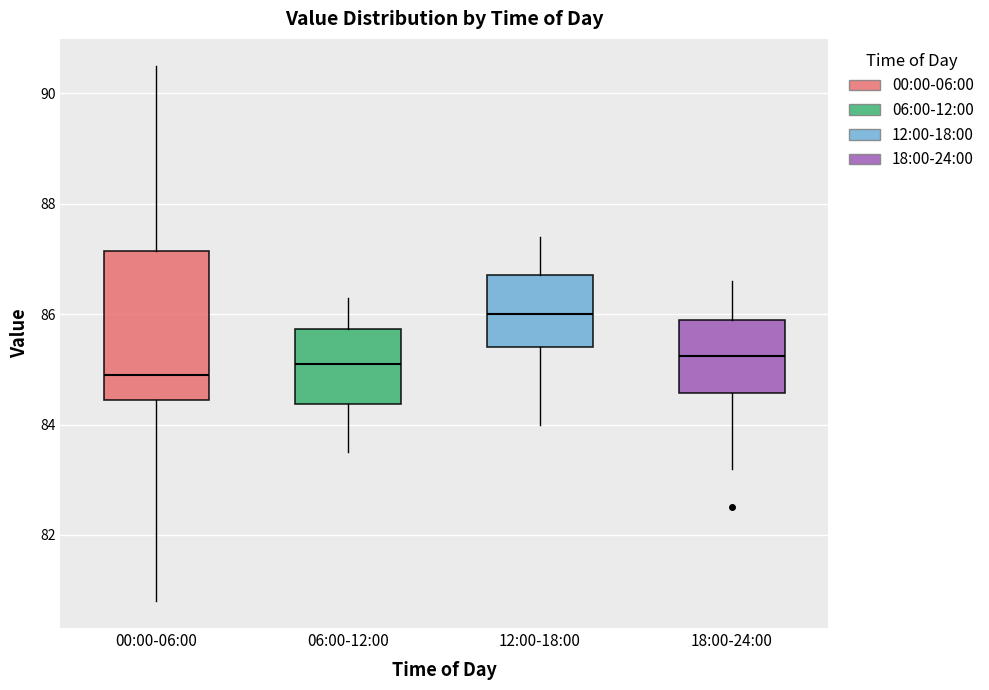

Reading left to right, transcribe this box plot: for each box, give where its median line is, the range the box spans, and where its two whiskers end, as read against the y-axis. The values are not printed on the chart, so give them approximately, as read against the axis.

00:00-06:00: median 85.0, box 84.4 to 87.2, whiskers 80.8 to 90.6
06:00-12:00: median 85.2, box 84.4 to 85.8, whiskers 83.6 to 86.4
12:00-18:00: median 86.0, box 85.4 to 86.8, whiskers 84.0 to 87.4
18:00-24:00: median 85.2, box 84.6 to 86.0, whiskers 83.2 to 86.6